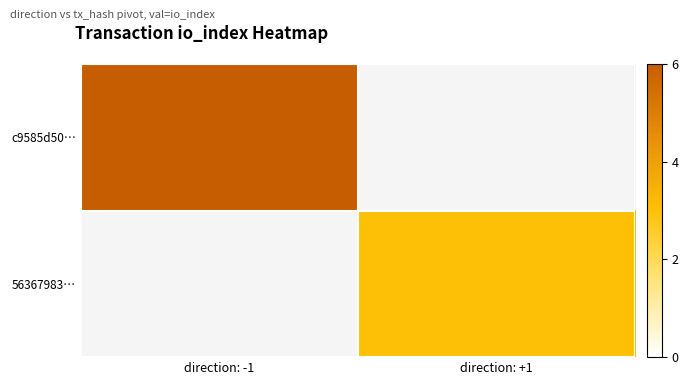

Reading left to right, extract all data points from this chart.

c9585d50…: direction: -1=6	direction: +1=0
56367983…: direction: -1=0	direction: +1=3